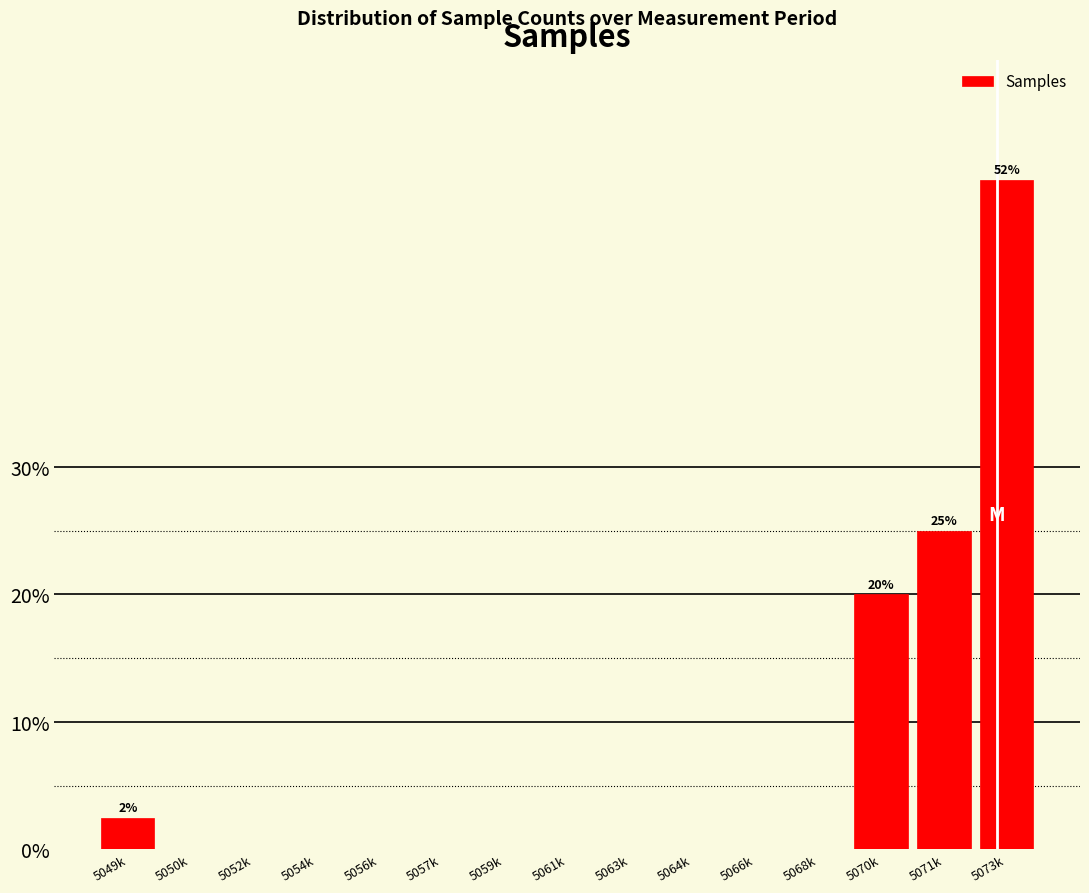

Reading left to right, transcribe all the data shown in this chart.

5049k=2.5	5050k=0.0	5052k=0.0	5054k=0.0	5056k=0.0	5057k=0.0	5059k=0.0	5061k=0.0	5063k=0.0	5064k=0.0	5066k=0.0	5068k=0.0	5070k=20.0	5071k=25.0	5073k=52.5